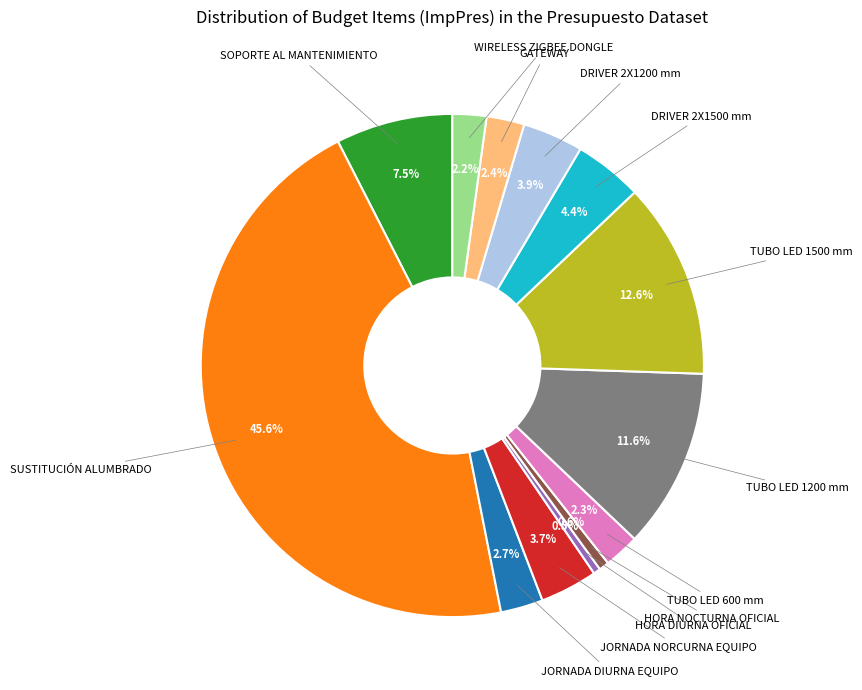

Is there a majority slice in this chart?

No